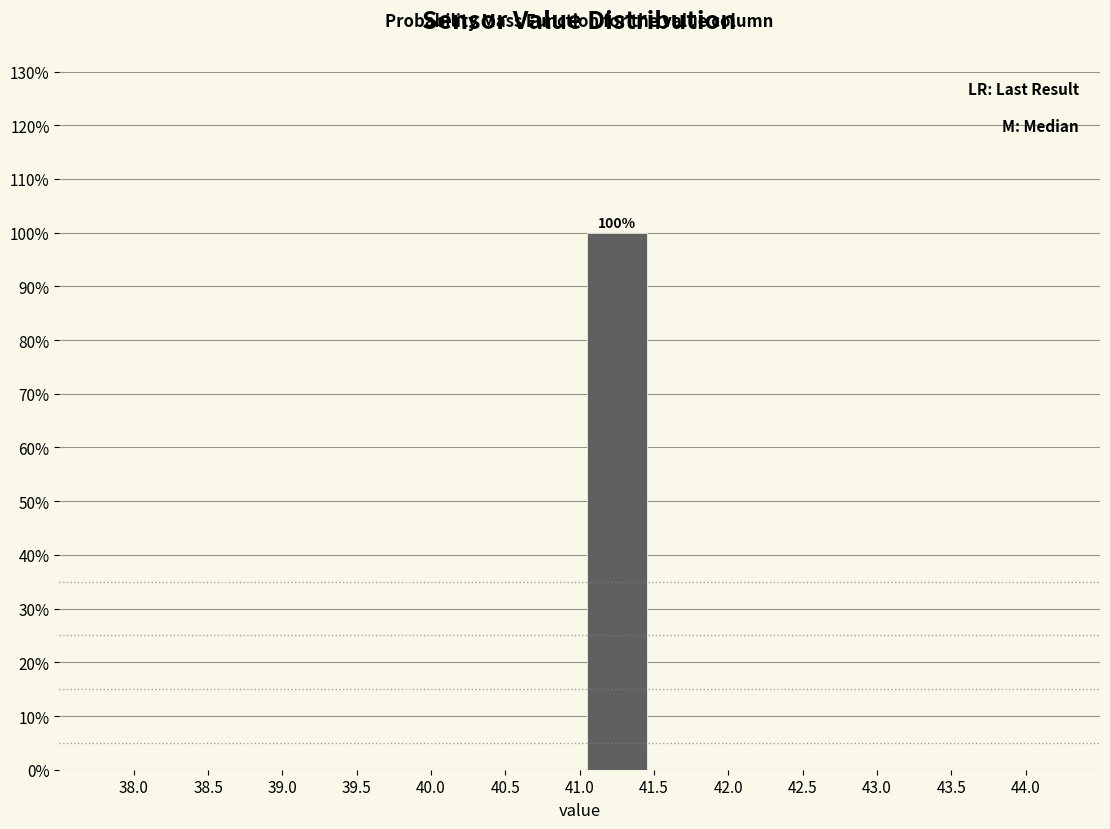

Over which range of the x-axis is the bar tallest?

41.0 to 41.5